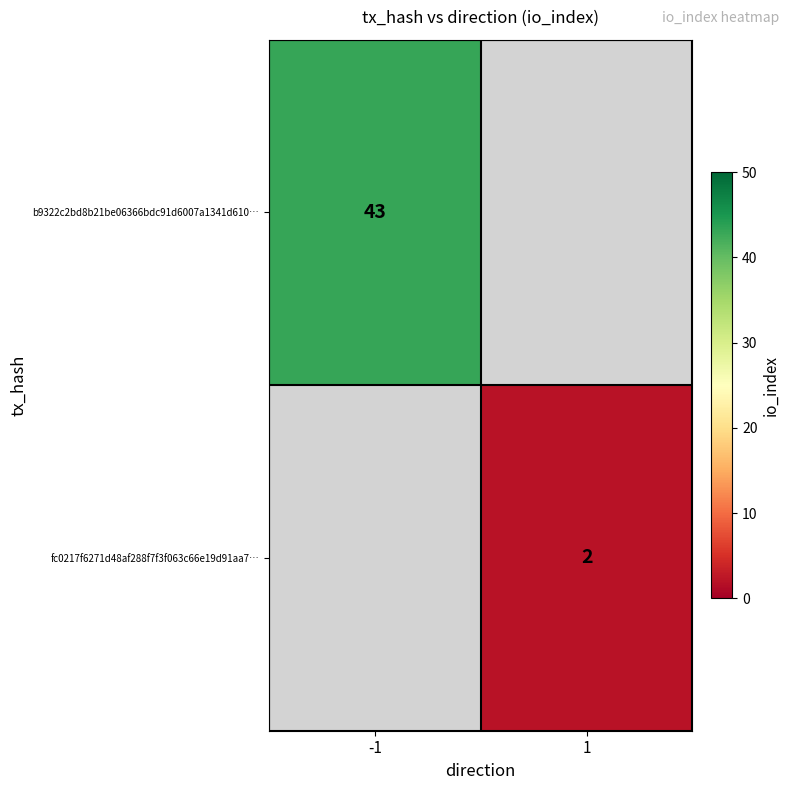

Is it true that fc0217f6271d48af288f7f3f063c66e19d91aa7… equals 3 at 1?

False